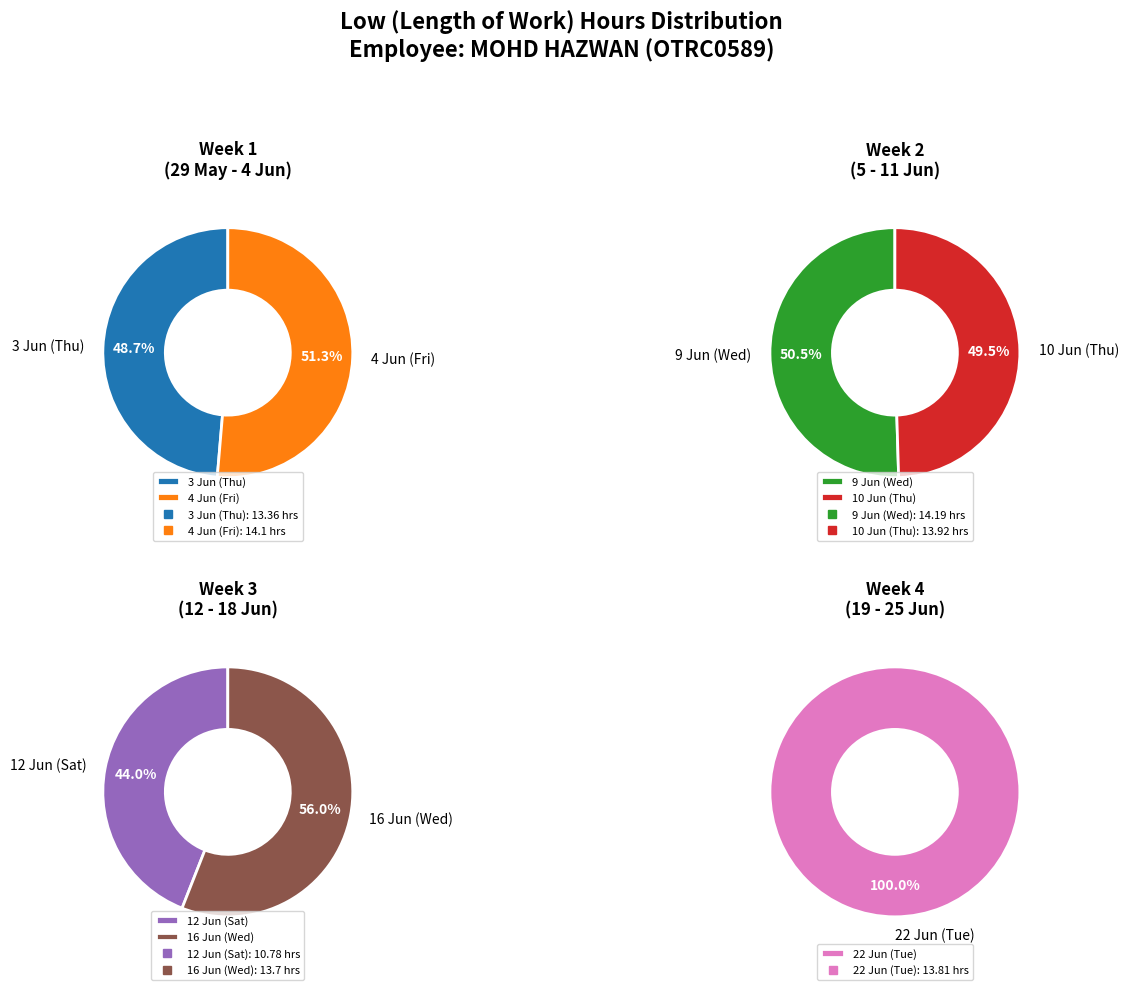

Count the number of slices in the pie.

7